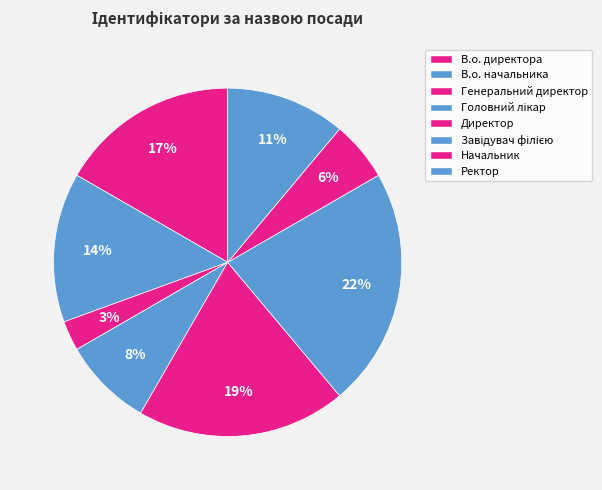

The В.о. директора slice represents 17% of the pie. True or false?

True